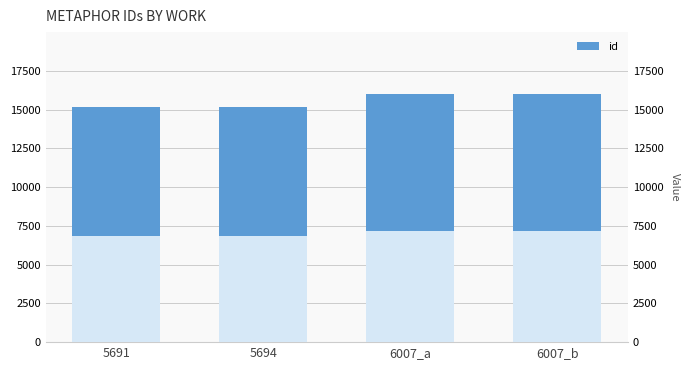

Which label corresponds to the largest value in the chart?

6007_b